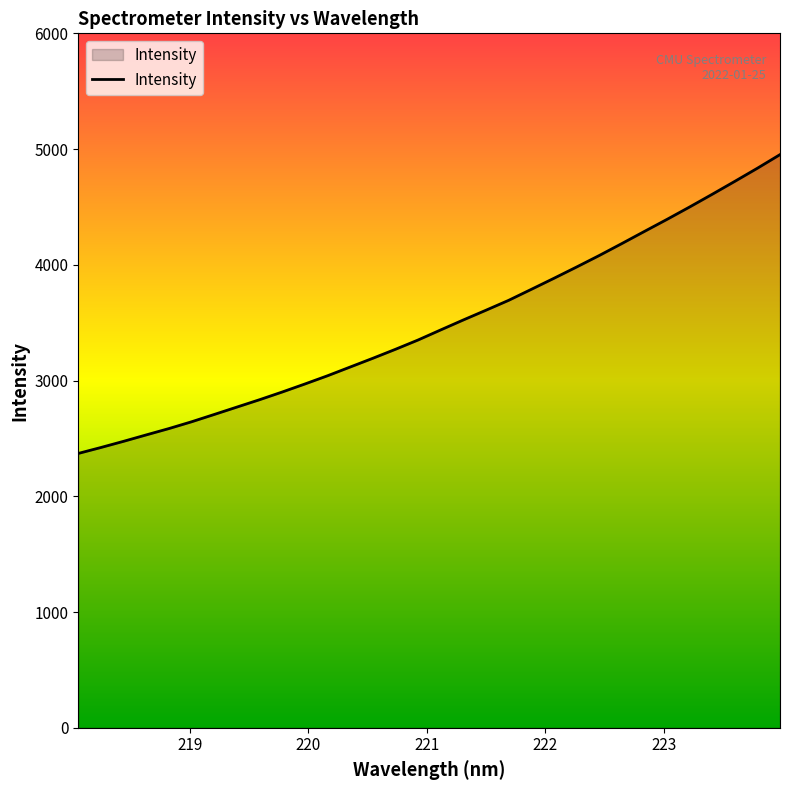

What is the difference between the maximum and minimum values?

2581.9